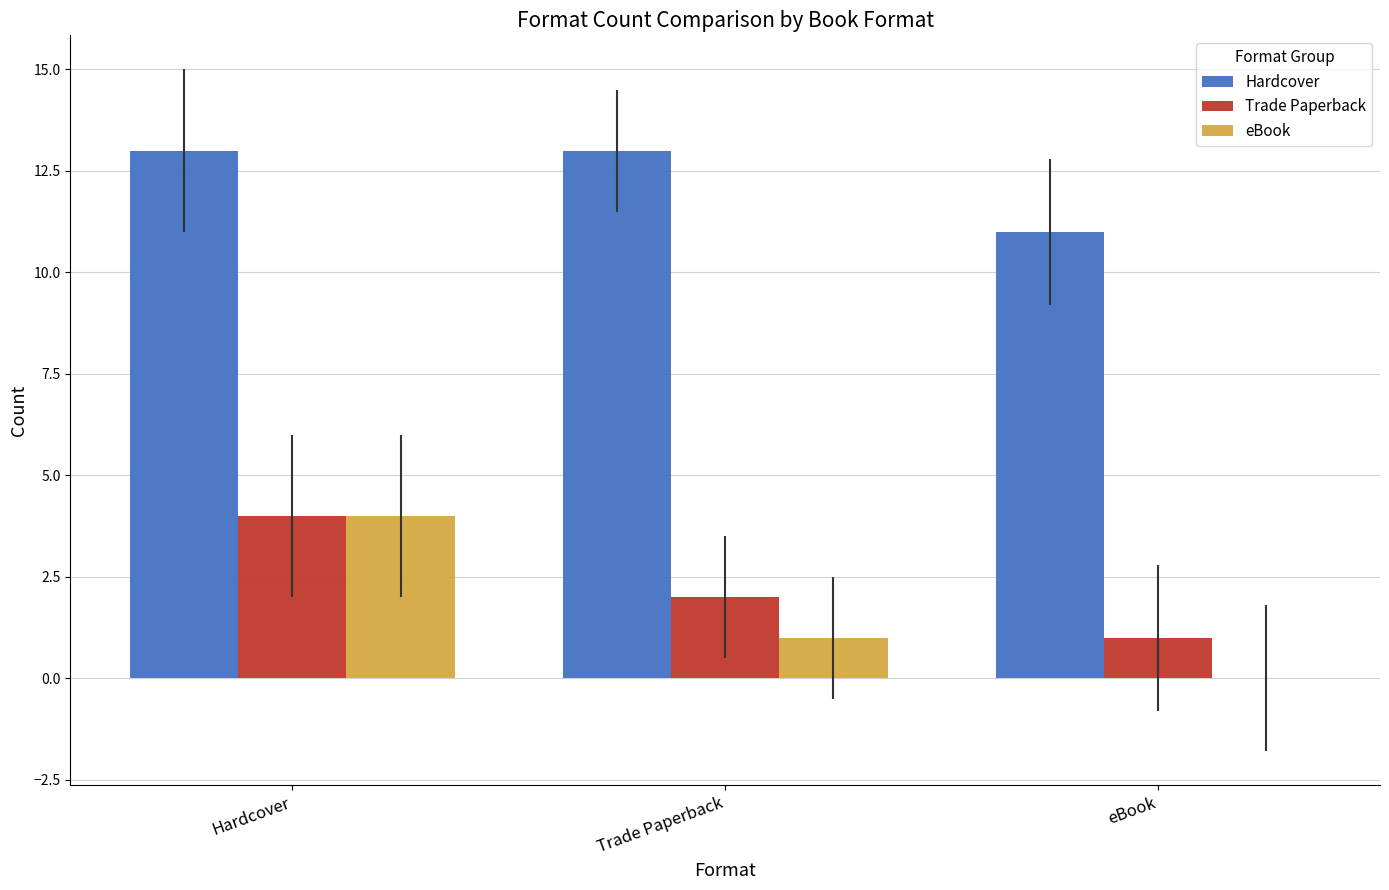

What is the total value across all series at Trade Paperback?

16